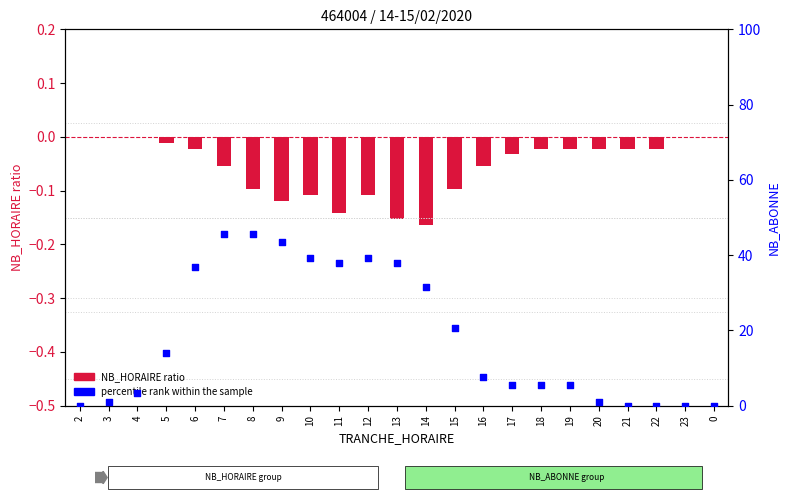

Is the value of NB_ABONNE at 17 greater than the value of NB_HORAIRE ratio at 15?

Yes